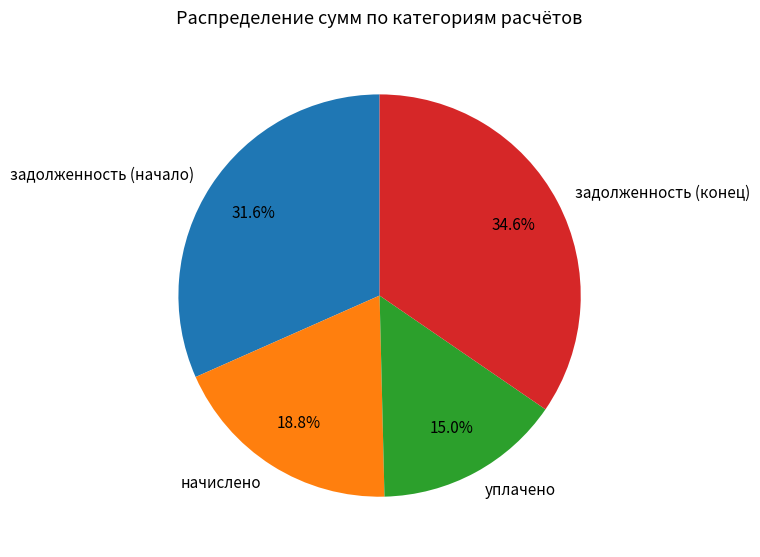

To the nearest percent, what is the average slice percentage?

25%